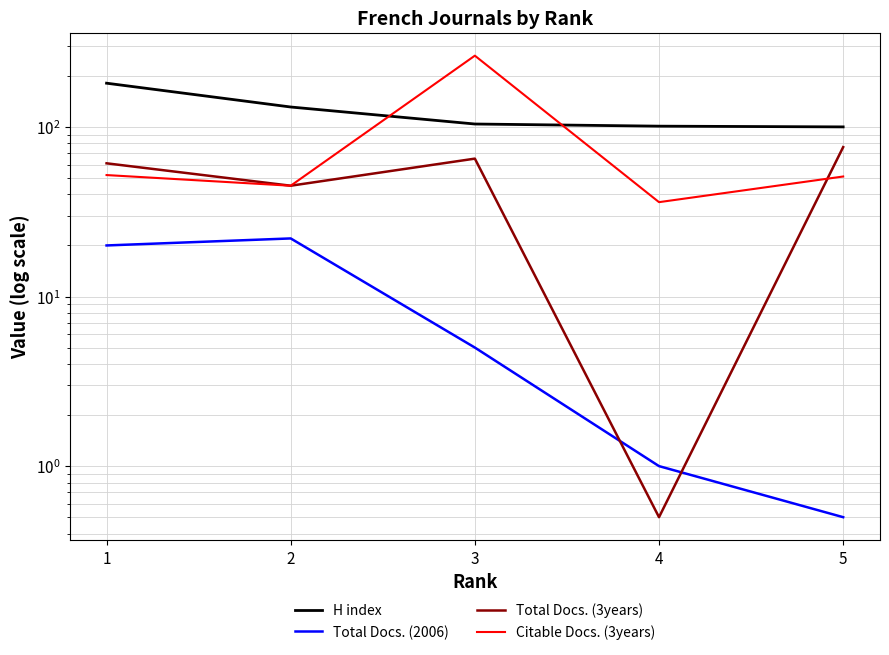

What is the minimum value shown in the chart?

0.5